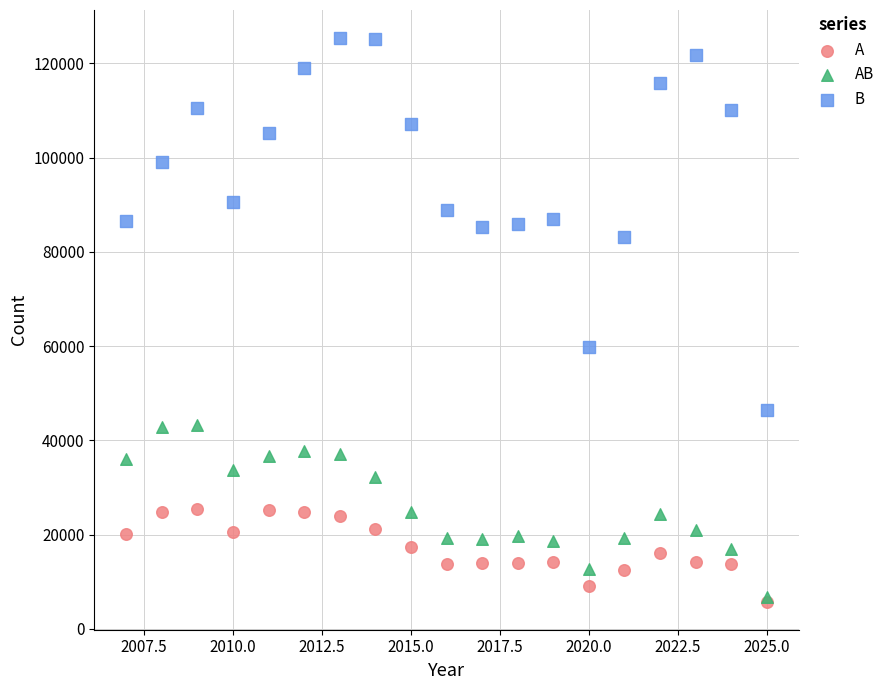

Across all series, what Y value is closest to 65556?

59856